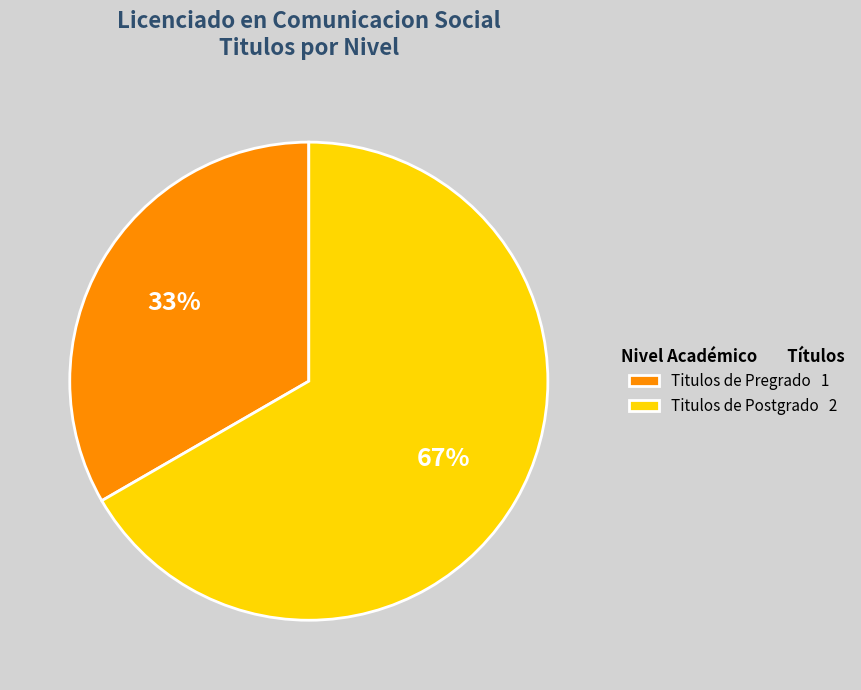

True or false: Titulos de Postgrado 2 accounts for 61% of the total.

False